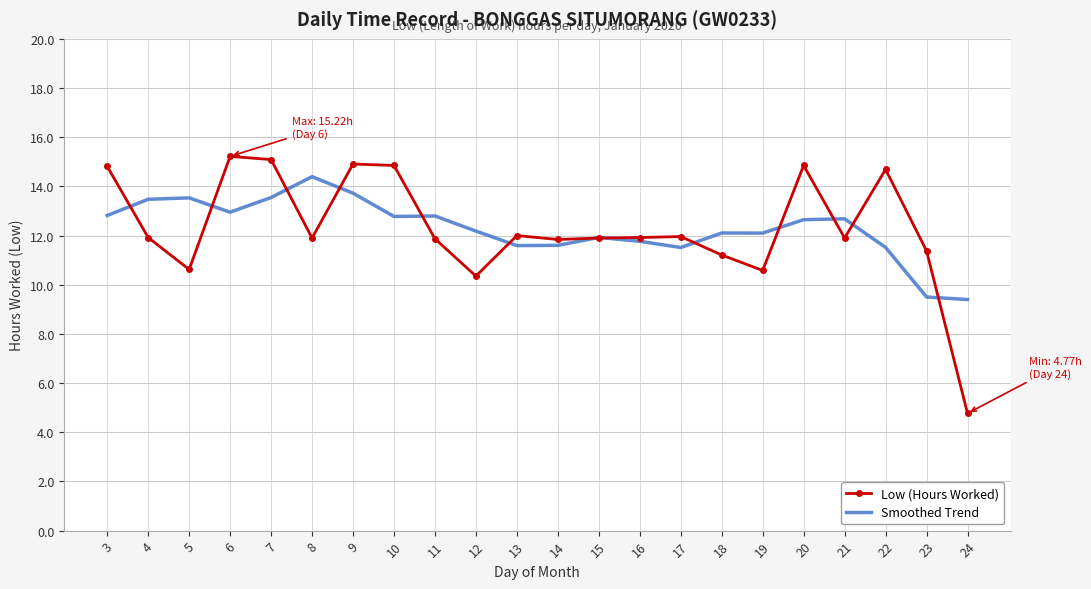

What is the lowest value of the Low (Hours Worked) series?

4.8